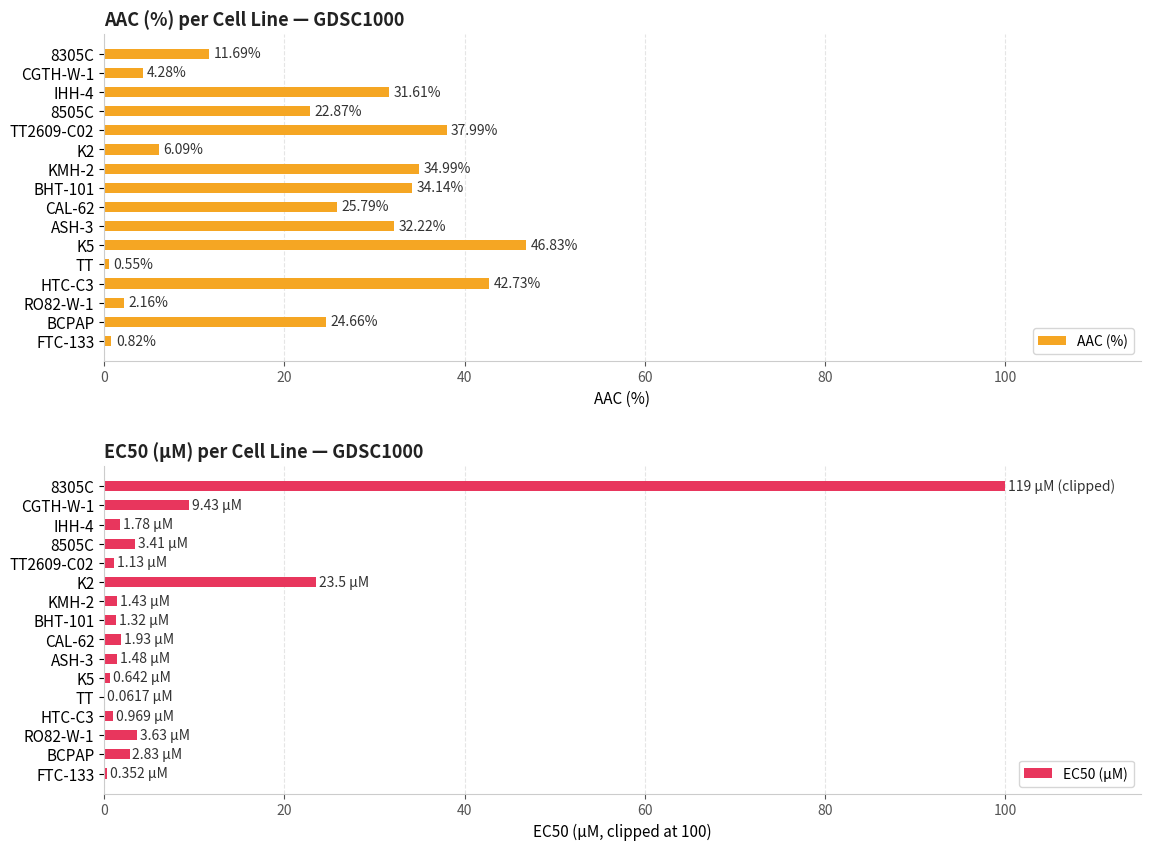

List the labels in order of AAC (%) value, largest first.

K5, HTC-C3, TT2609-C02, KMH-2, BHT-101, ASH-3, IHH-4, CAL-62, BCPAP, 8505C, 8305C, K2, CGTH-W-1, RO82-W-1, FTC-133, TT